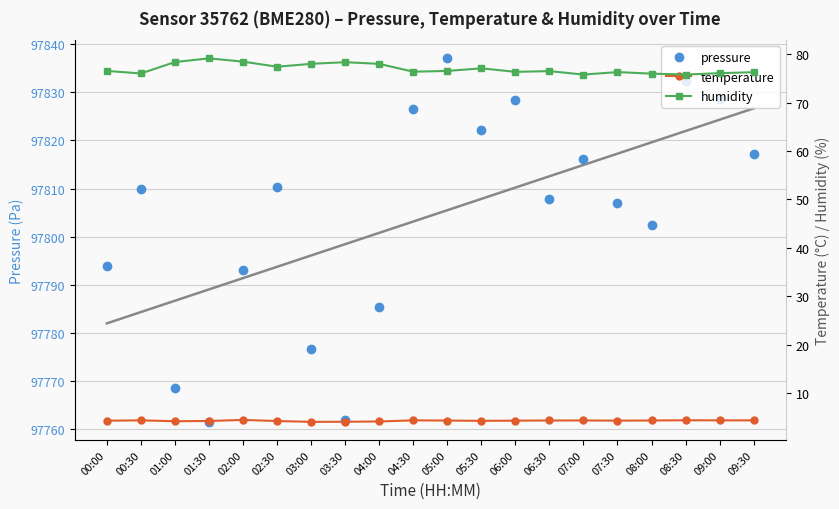

What is the highest value of the temperature series?

4.4